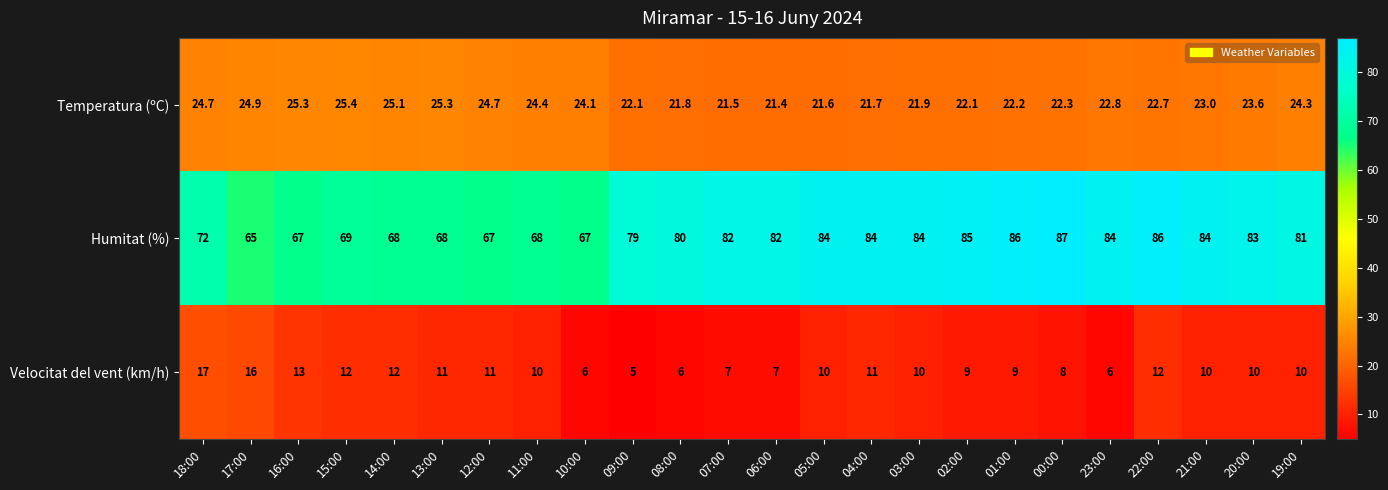

The Velocitat del vent (km/h) series shows 10.0 at 21:00. True or false?

True